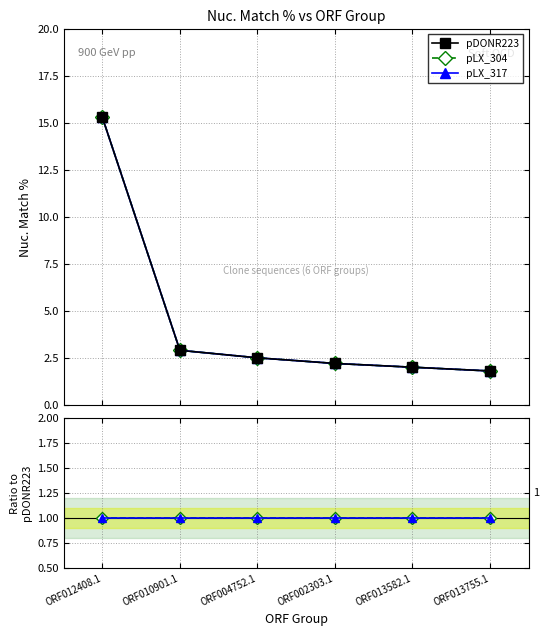

True or false: pLX_317 and pLX_304 cross at least once.

False